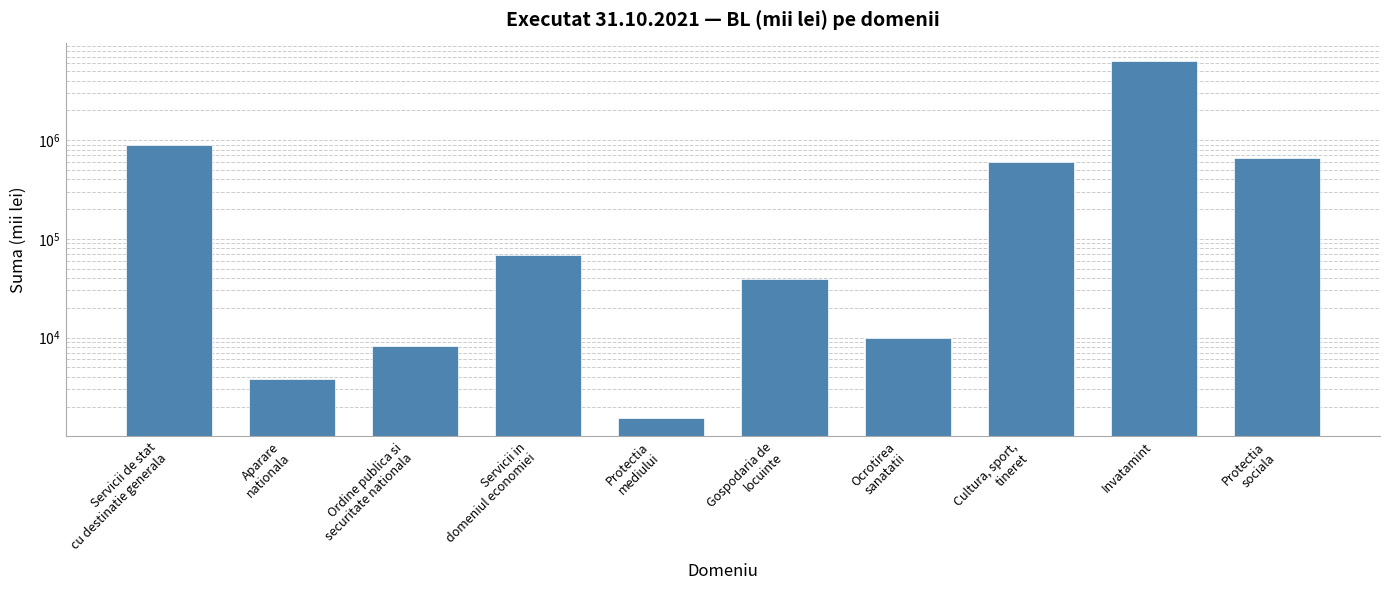

Where does the data first go above 68215?

Servicii de stat
cu destinatie generala